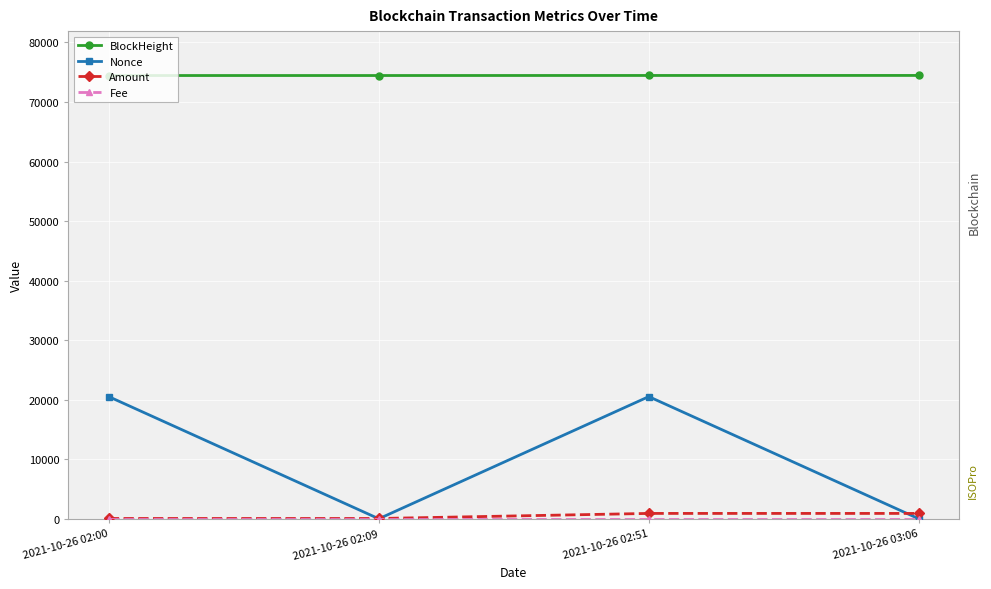

How many data points does each series have?

4